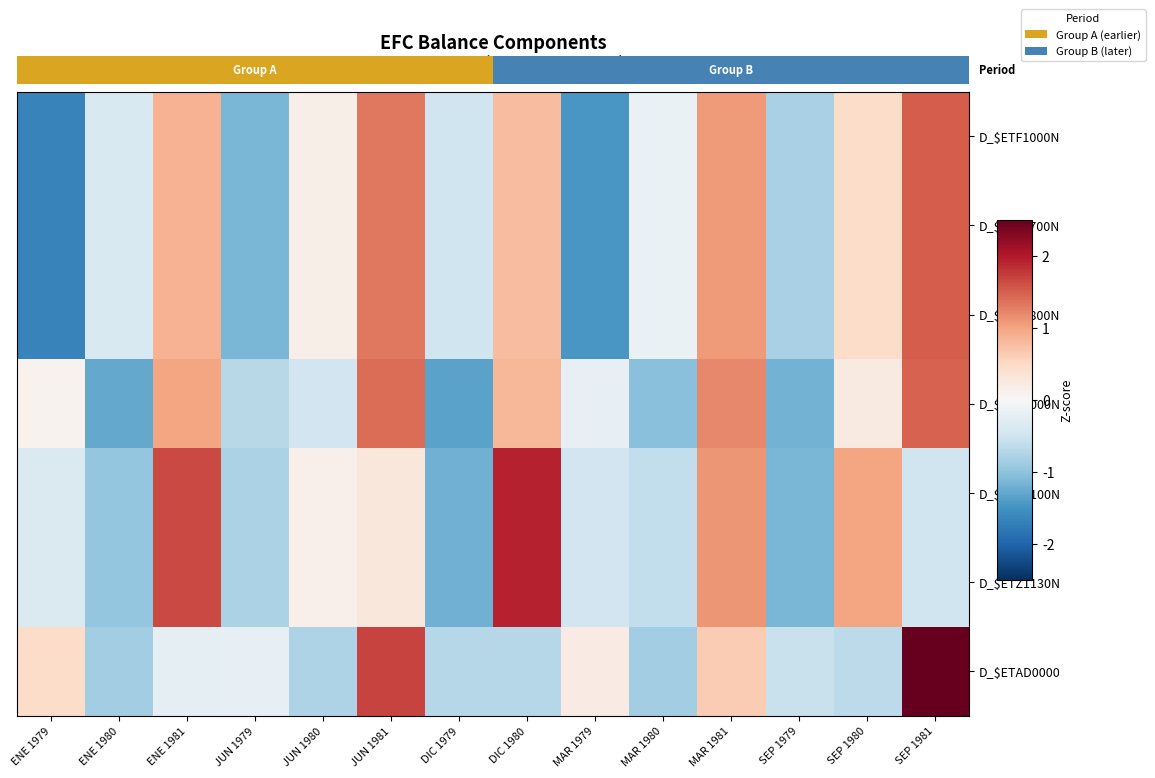

Between DIC 1979 and JUN 1980, which is larger?

JUN 1980